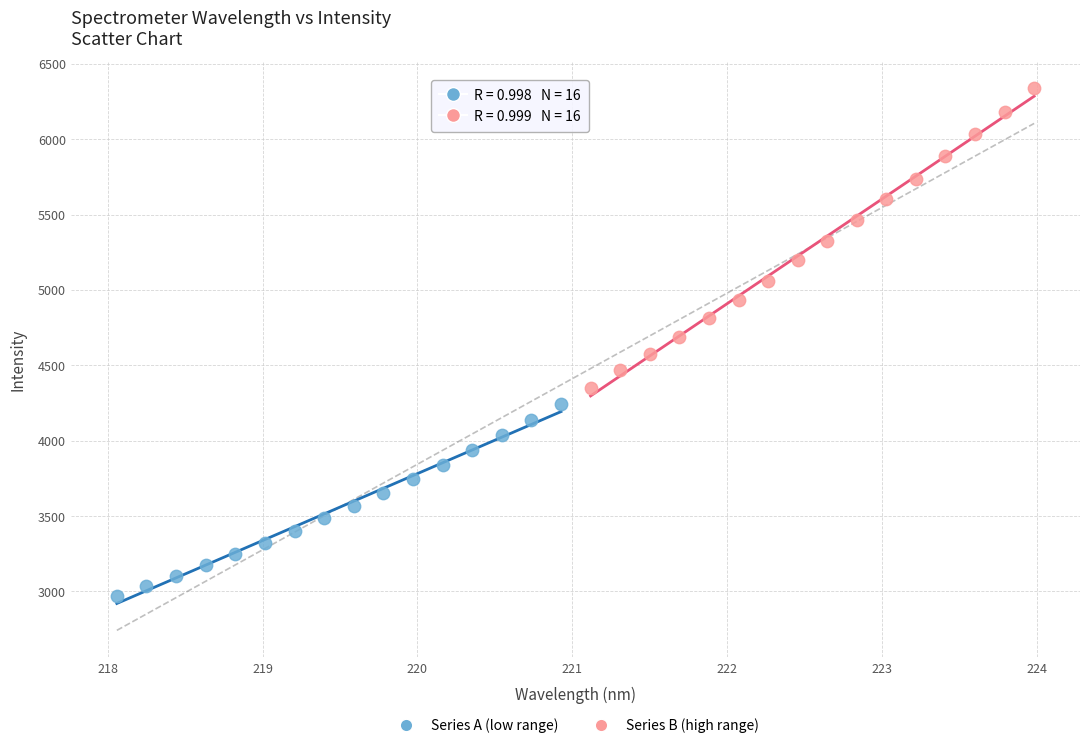

Which series has the largest Y range (max minus min)?

Series B (high range)